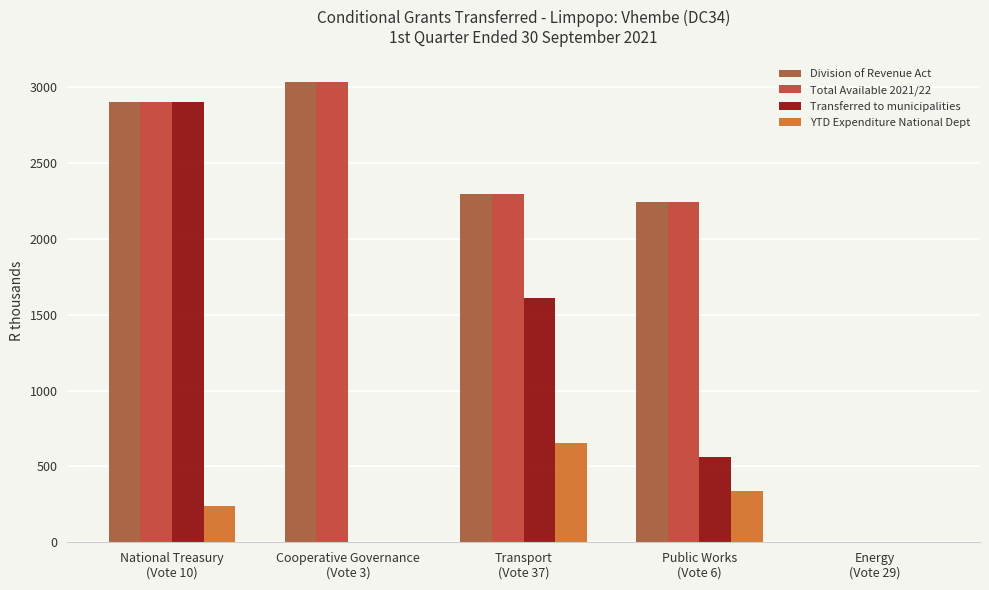

Is it true that Division of Revenue Act equals 3031 at Cooperative Governance
(Vote 3)?

True